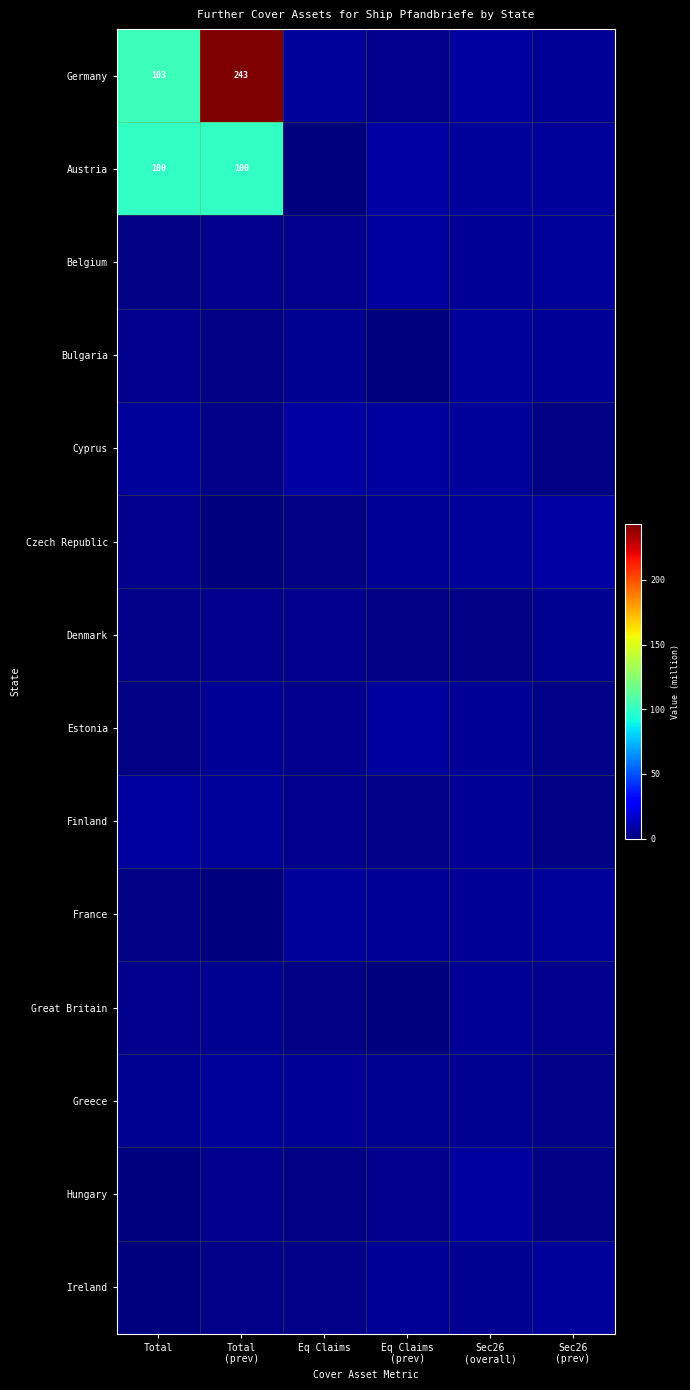

At how many categories does at least one series exceed 149?

1